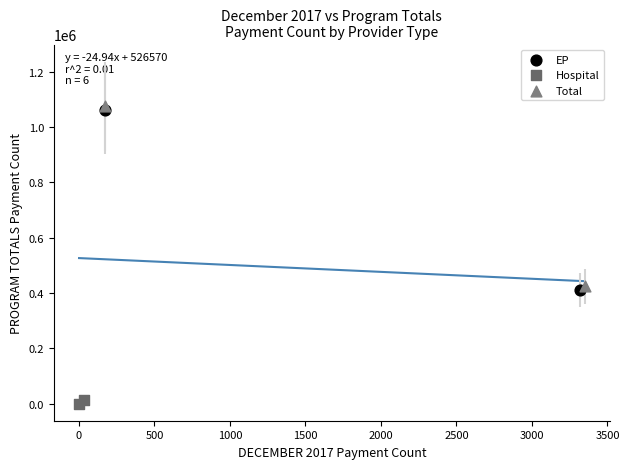

Which series has the widest spread of Y values?

Total